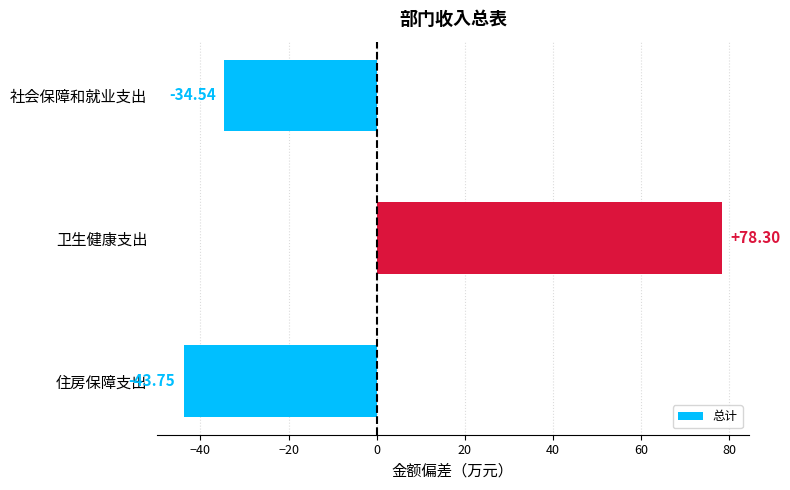

How many negative values are there?

2